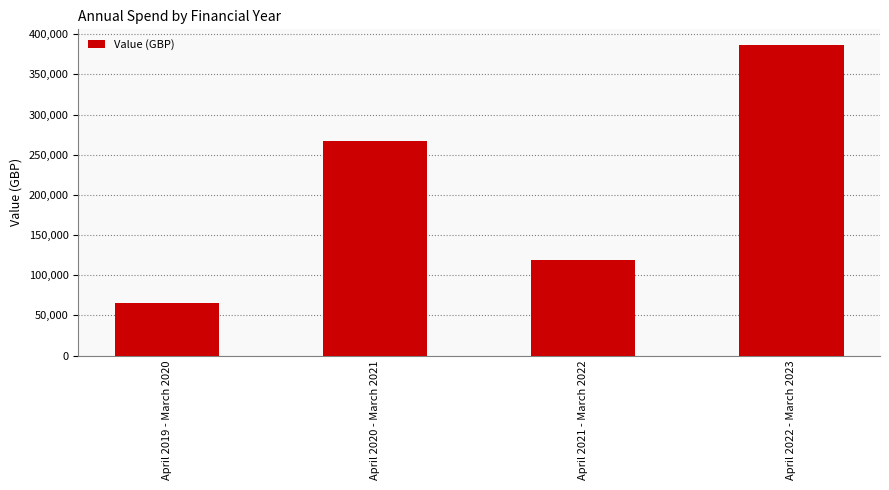

What is the sum of all values?

839023.1